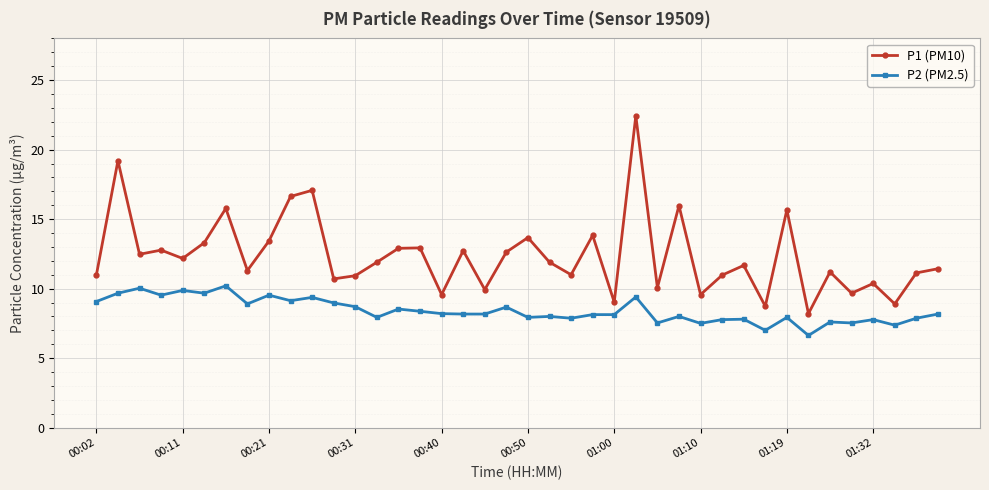

List the series in order of their peak value, lowest first.

P2 (PM2.5), P1 (PM10)